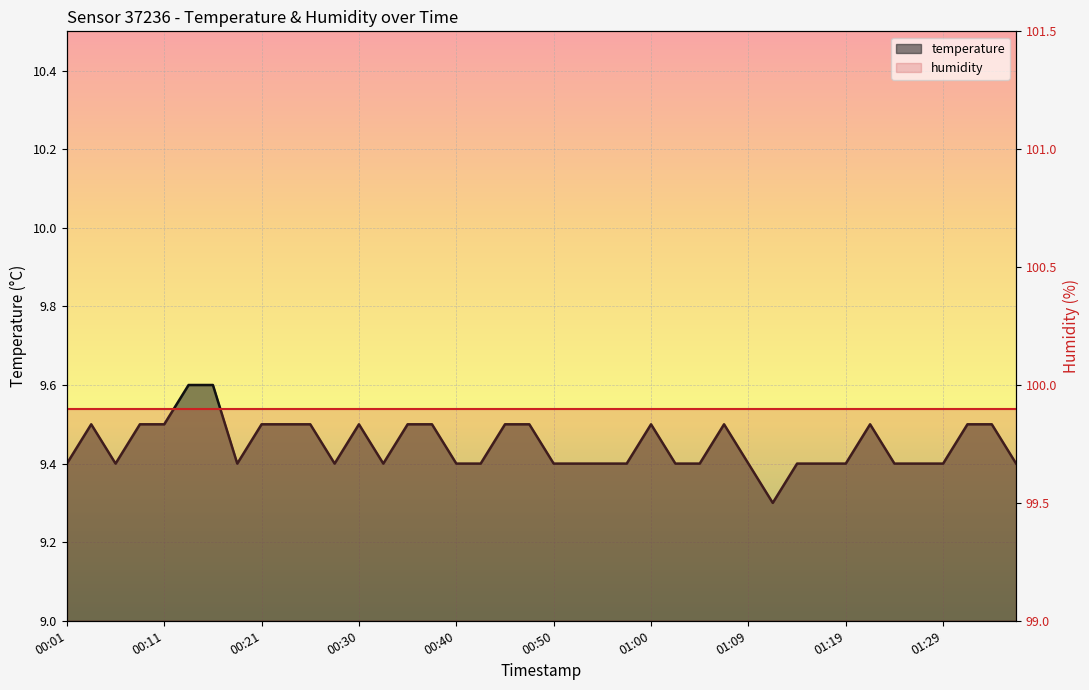

What is the label of the 15th point from the right?

2022-12-01T01:02:26